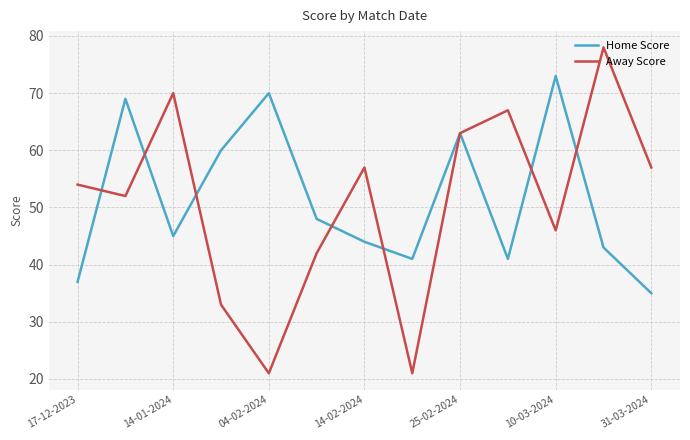

Which series has the largest range (max minus min)?

Away Score